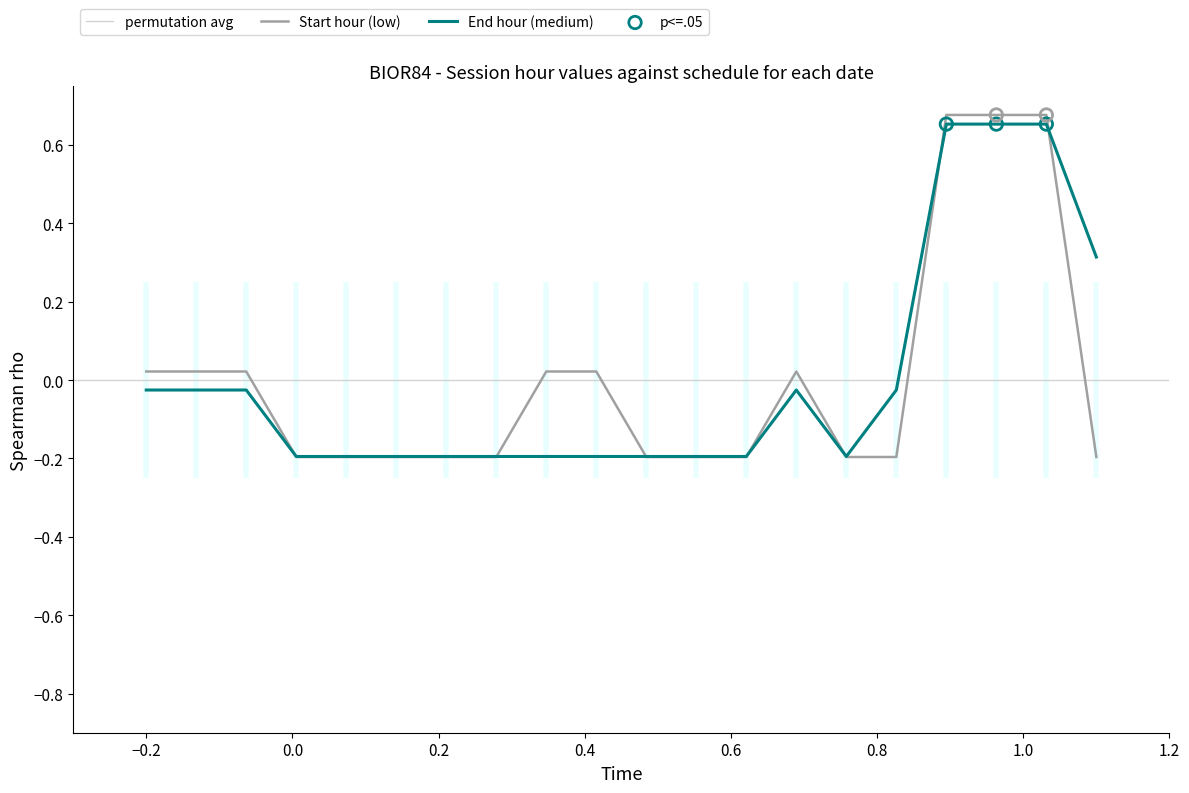

Which series has the largest total across all categories?

End hour (medium)